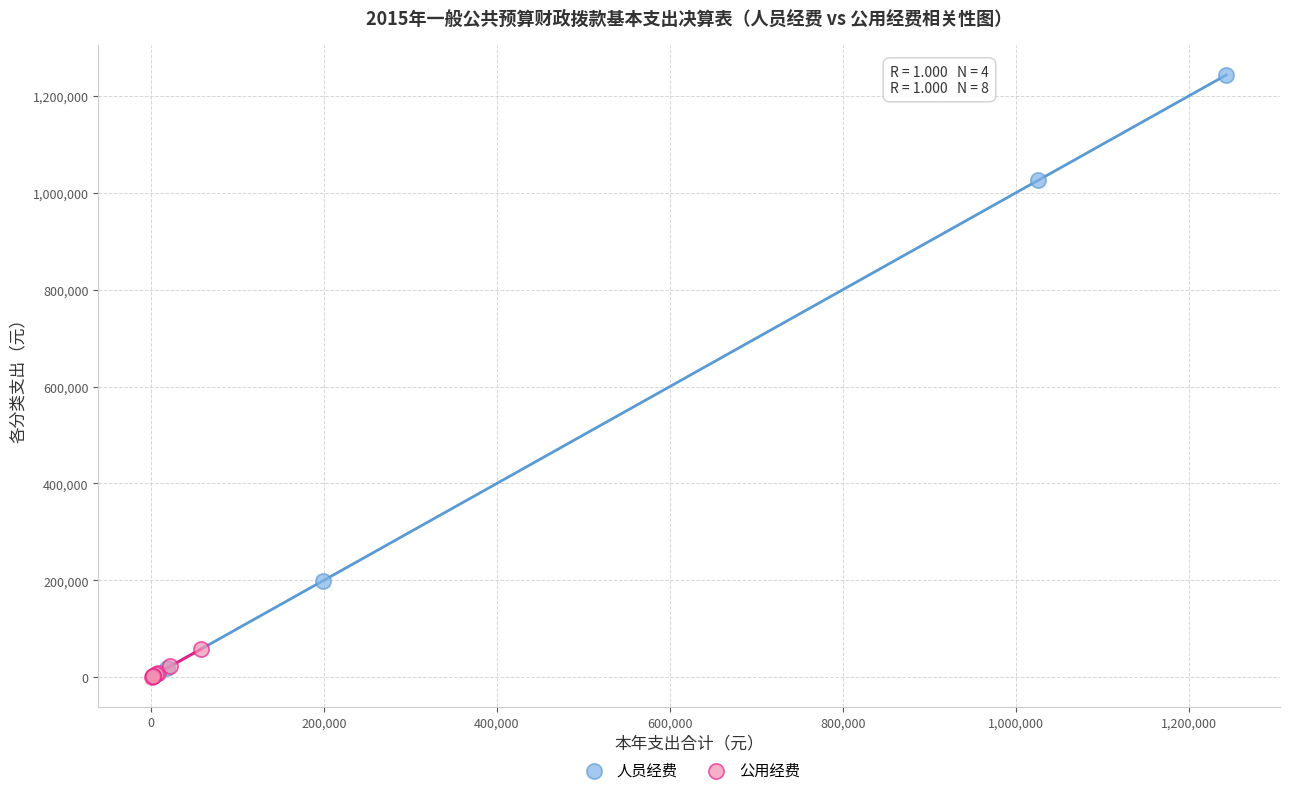

Which series contains the lowest Y value?

公用经费